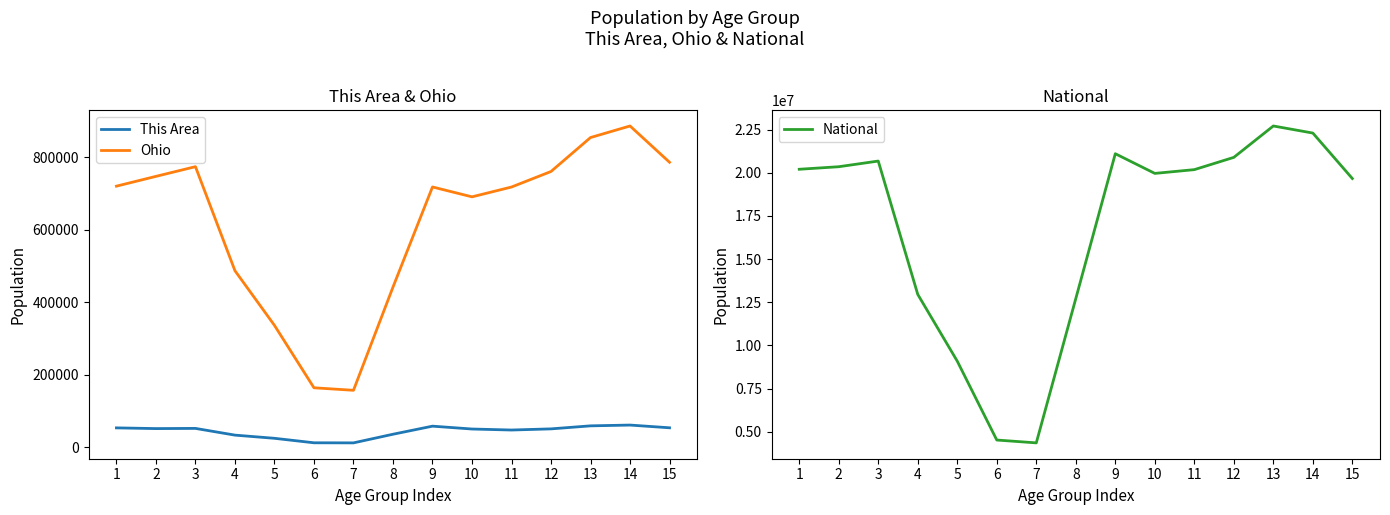

List the labels in order of Ohio value, largest first.

14, 13, 15, 3, 12, 2, 1, 9, 11, 10, 4, 8, 5, 6, 7